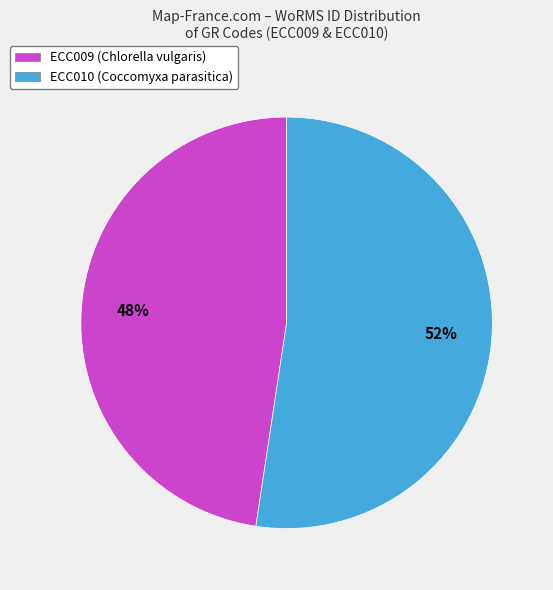

Combined, do ECC009 (Chlorella vulgaris) and ECC010 (Coccomyxa parasitica) account for over 50%?

Yes